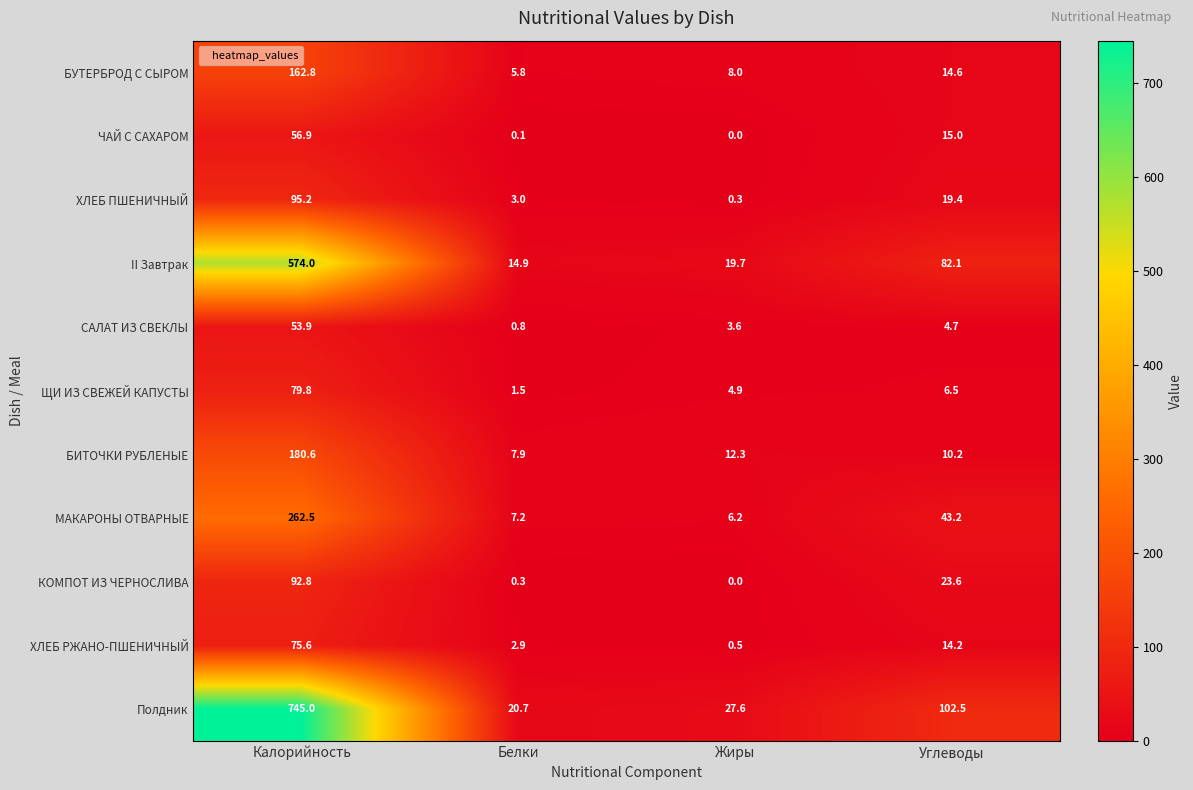

At which category is the sum across all series the highest?

Калорийность